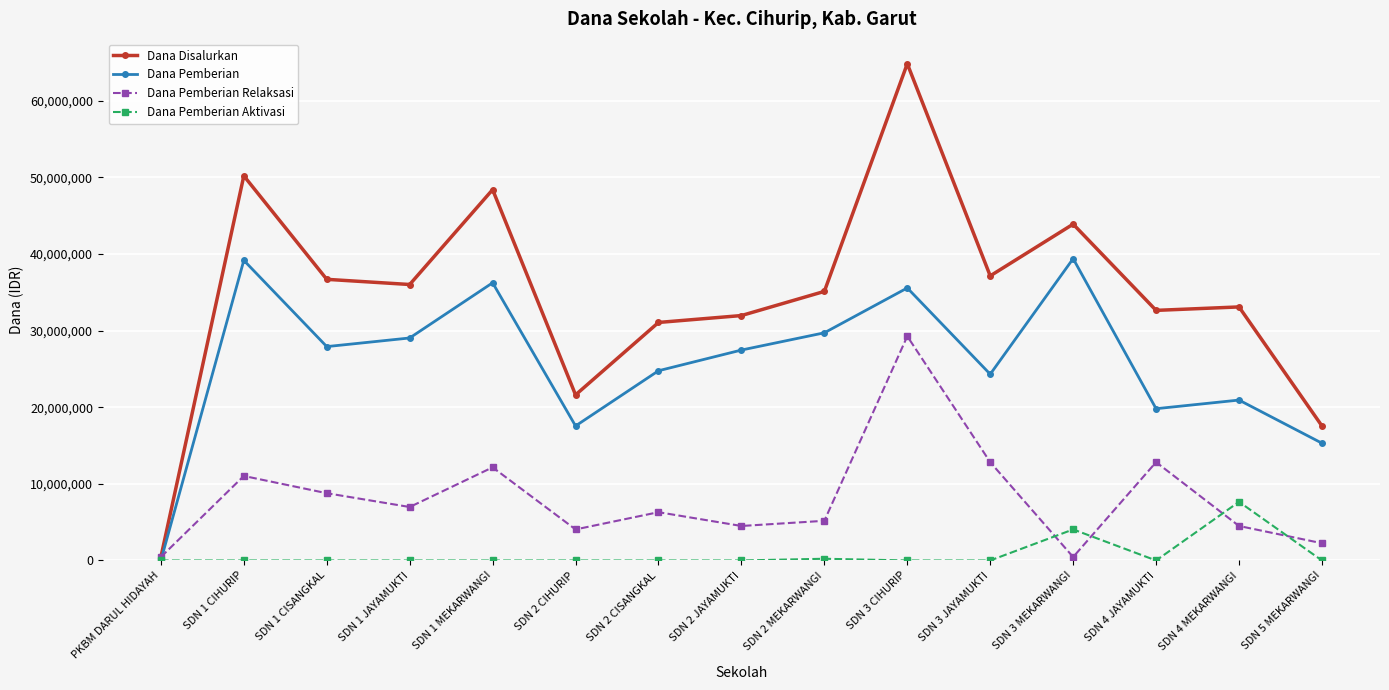

What position from the left is SDN 3 CIHURIP?

10